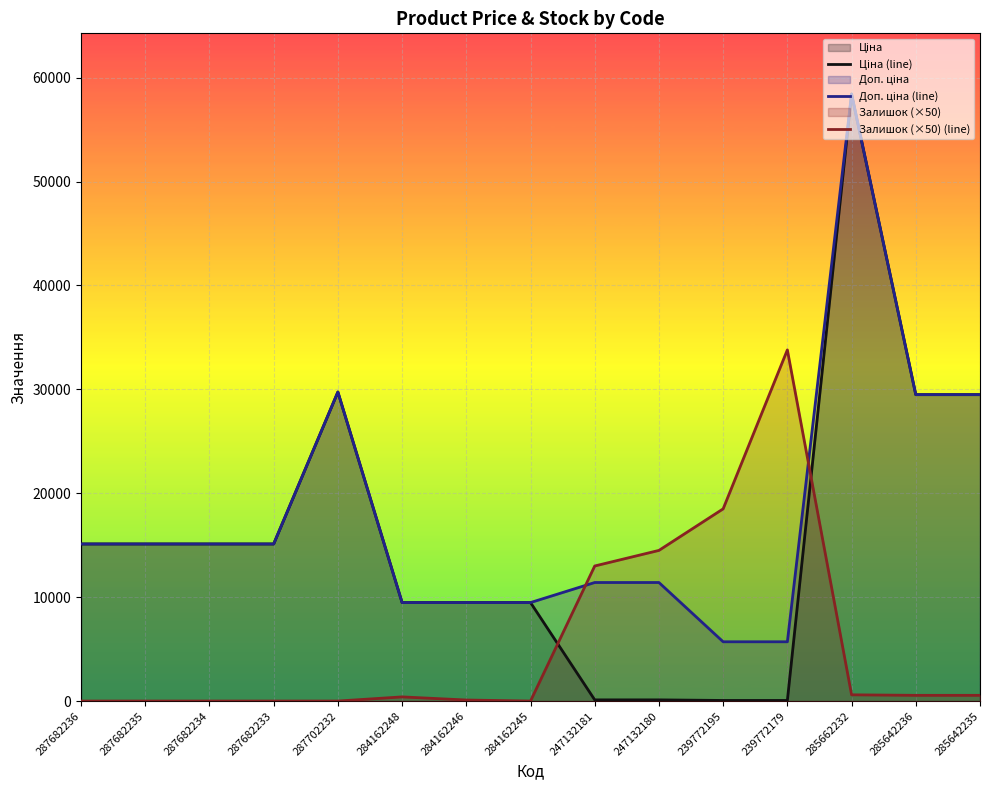

What is the spread (max minus min) of values at 284162246?

9380.1